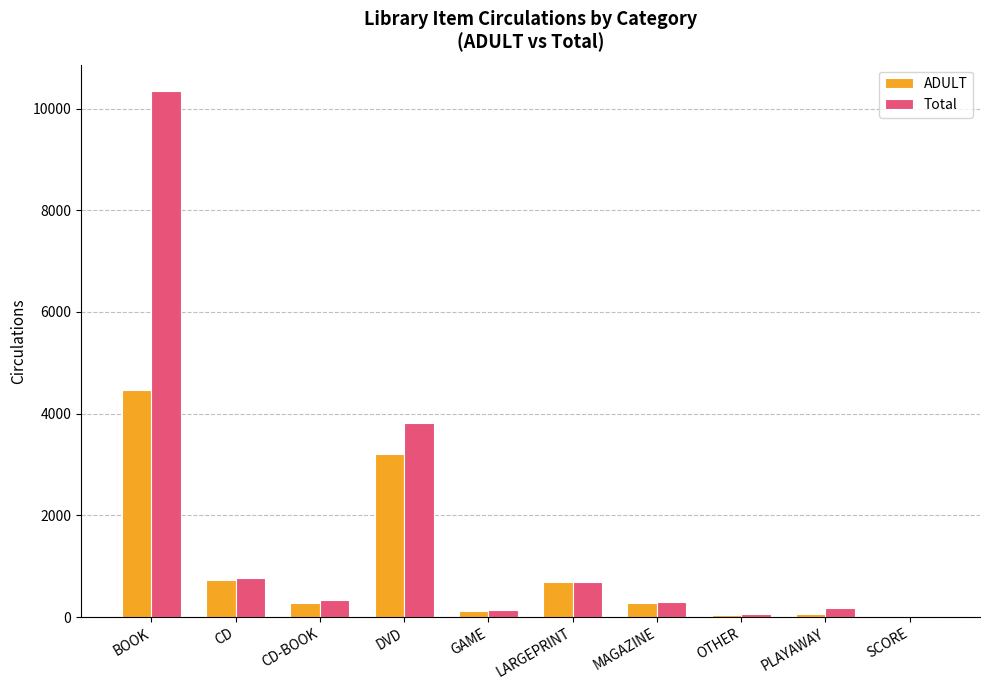

What is the highest value of the ADULT series?

4463